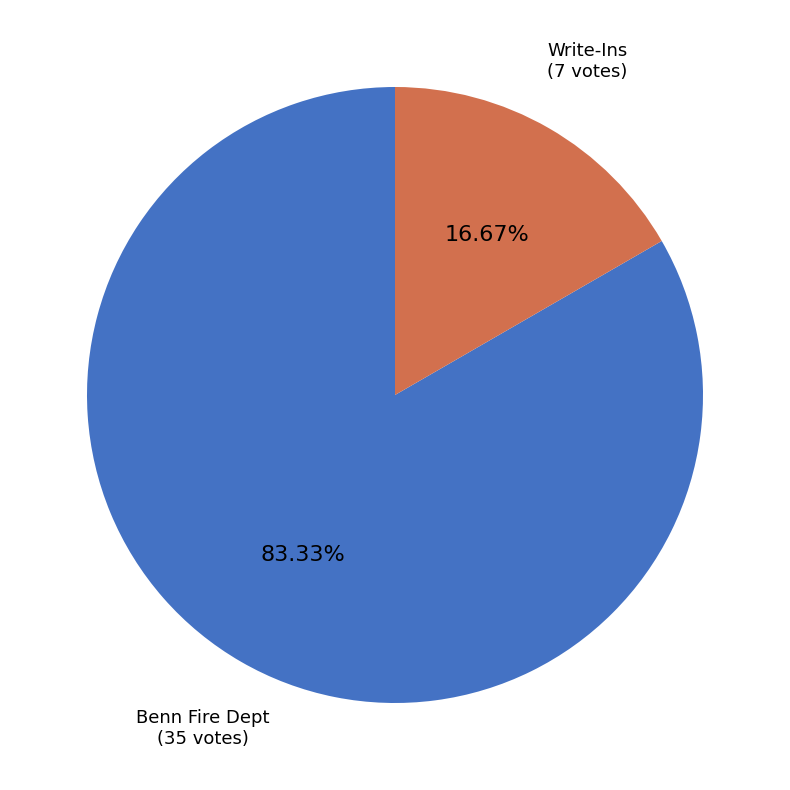

Is there a majority slice in this chart?

Yes